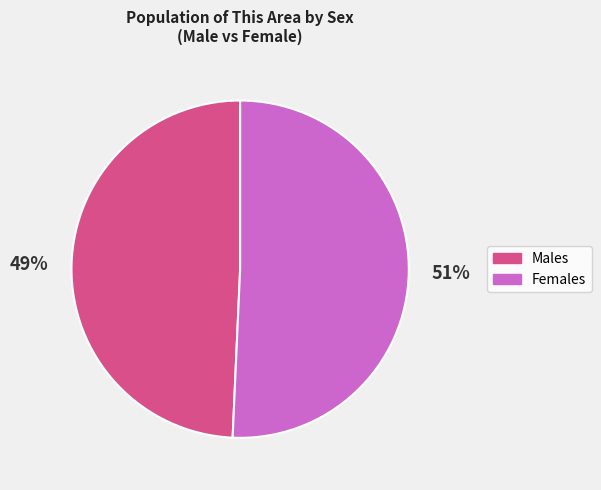

Is there a majority slice in this chart?

Yes